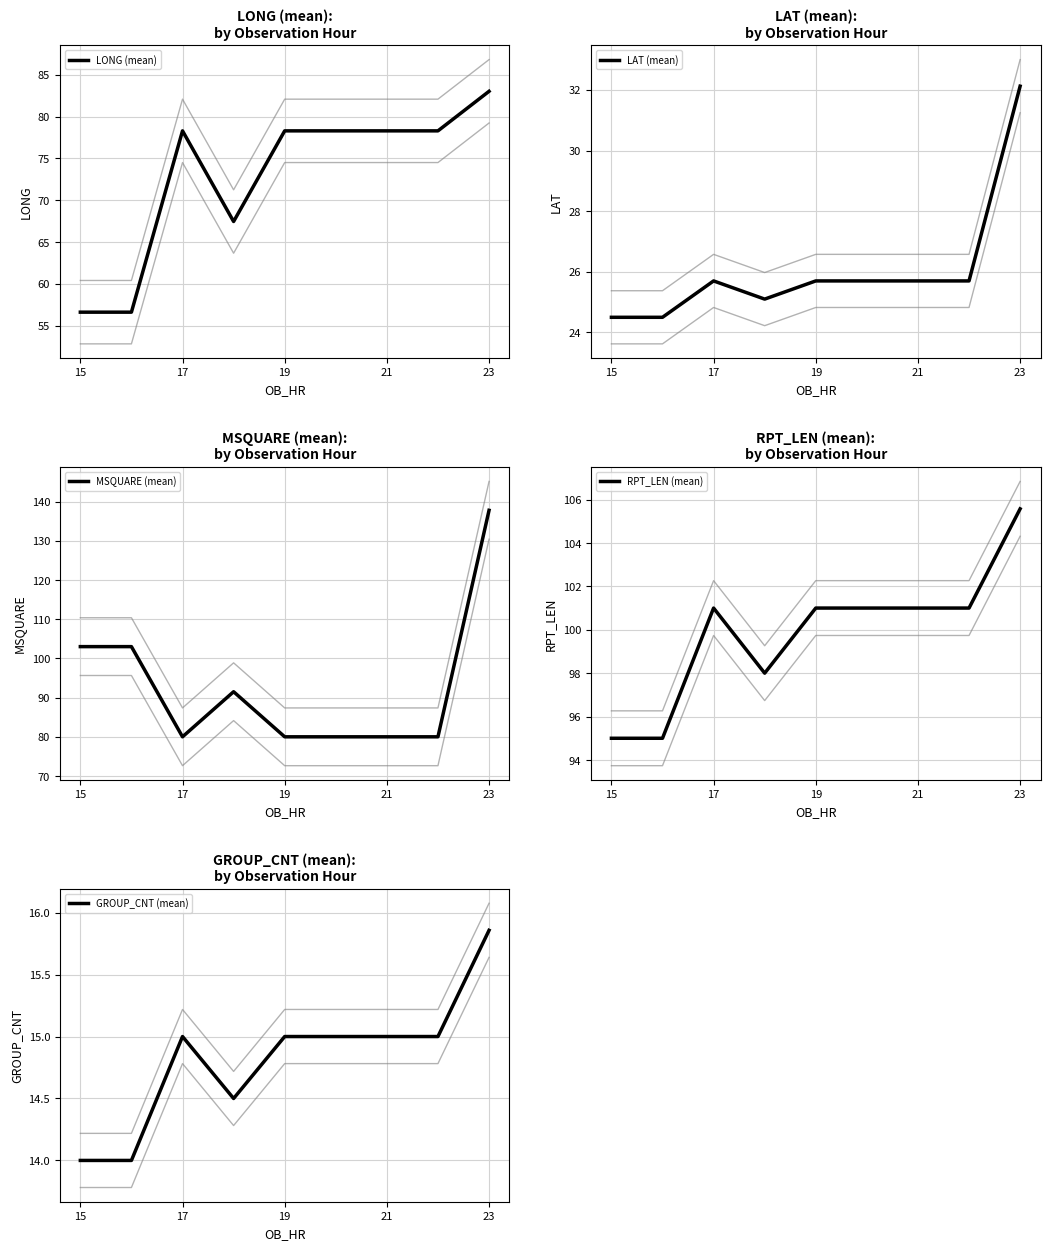

What is the highest value of the MSQUARE (mean) series?

137.8